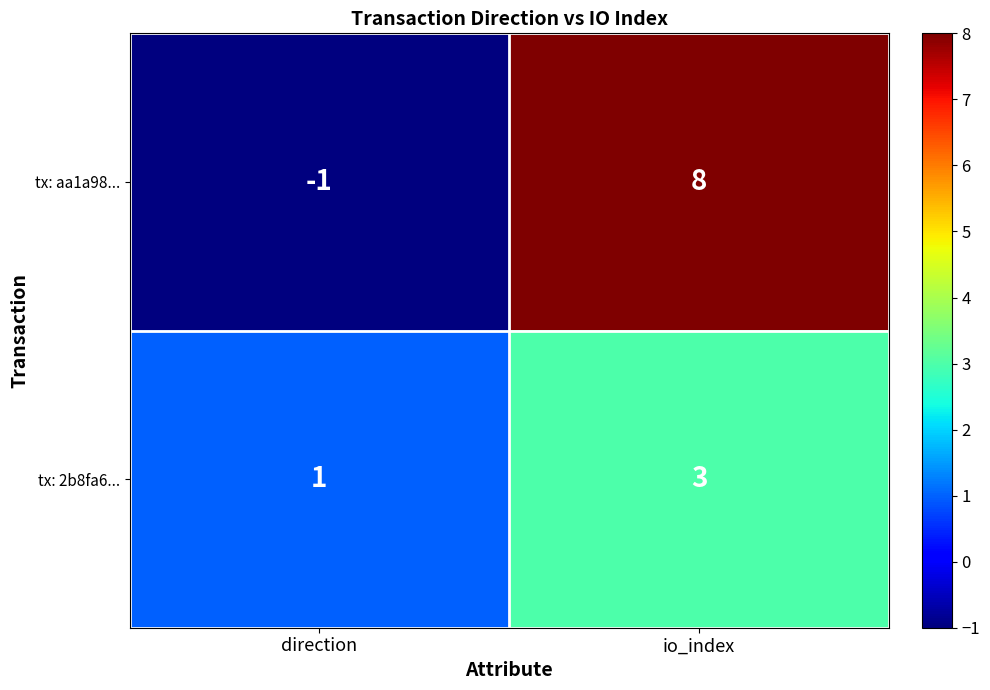

At which category is the sum across all series the highest?

io_index